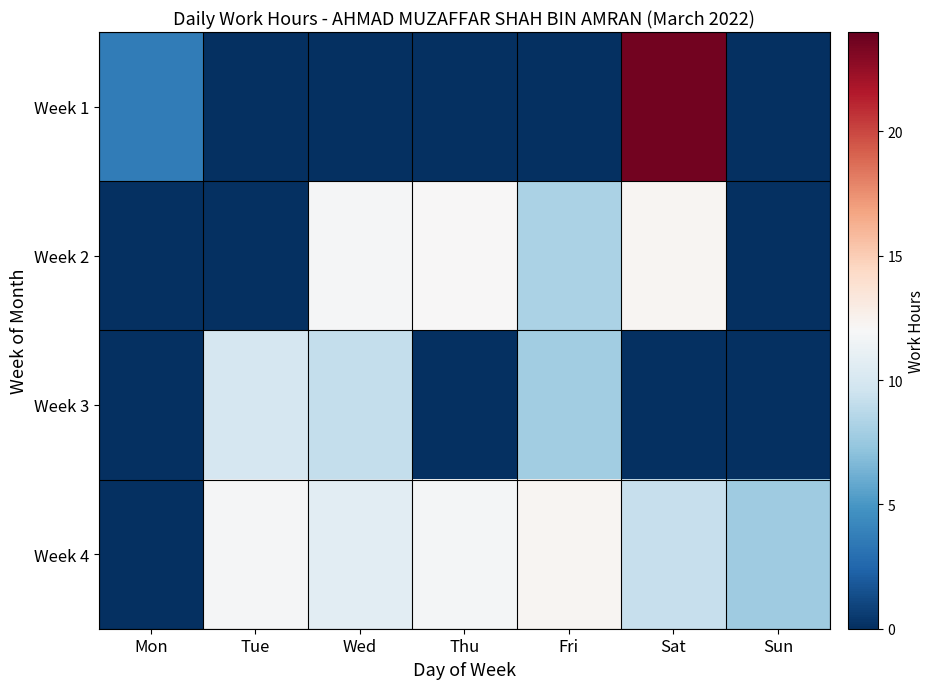

Reading left to right, transcribe all the data shown in this chart.

Week 1: Mon=3.6	Tue=0.0	Wed=0.0	Thu=0.0	Fri=0.0	Sat=23.6	Sun=0.0
Week 2: Mon=0.0	Tue=0.0	Wed=11.9	Thu=12.0	Fri=8.2	Sat=12.2	Sun=0.0
Week 3: Mon=0.0	Tue=10.0	Wed=9.2	Thu=0.0	Fri=7.9	Sat=0.0	Sun=0.0
Week 4: Mon=0.0	Tue=11.9	Wed=10.8	Thu=11.8	Fri=12.2	Sat=9.3	Sun=7.7